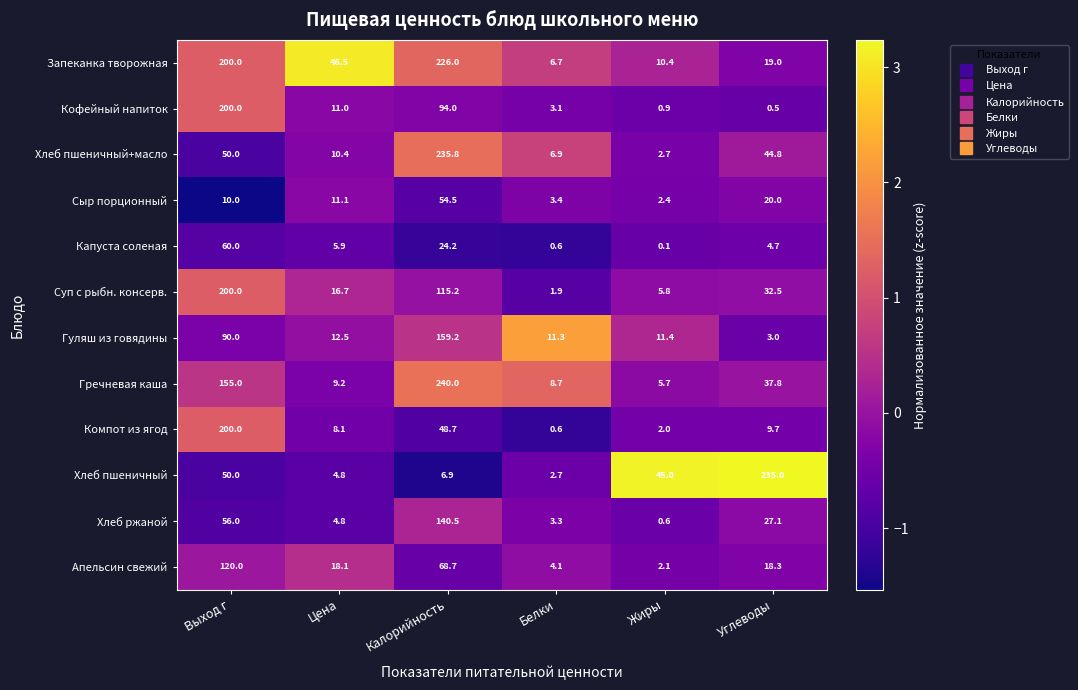

The Апельсин свежий series shows 28.4 at Углеводы. True or false?

False